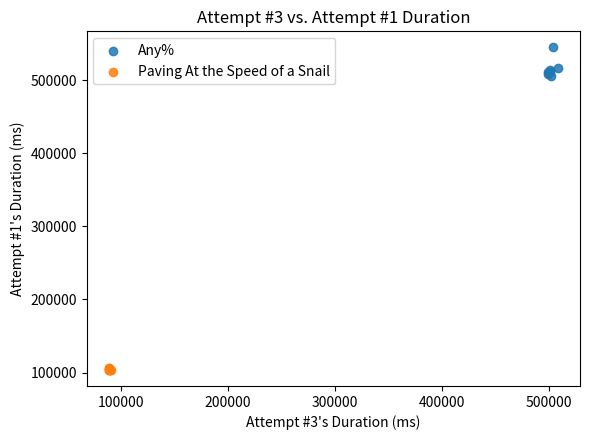

Which series reaches the minimum Y coordinate?

Paving At the Speed of a Snail